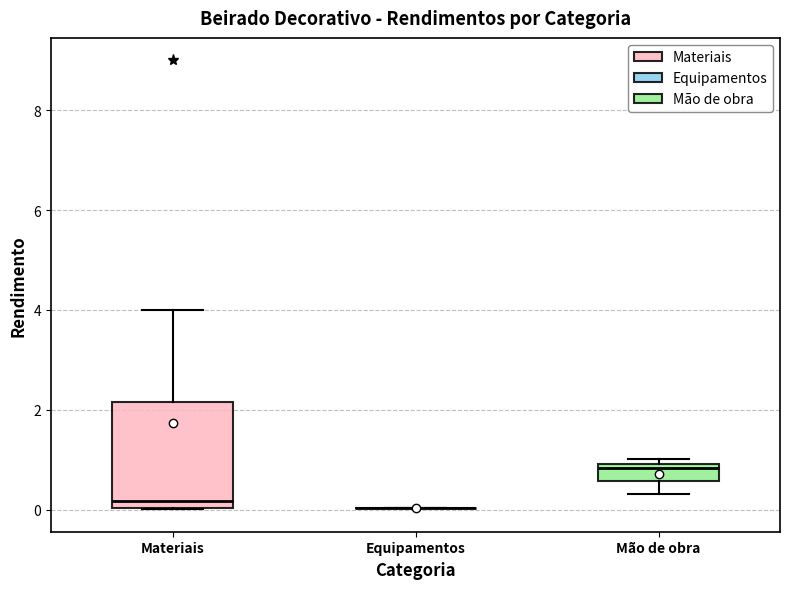

Which box is the tallest, from its lower edge to its upper edge?

Materiais